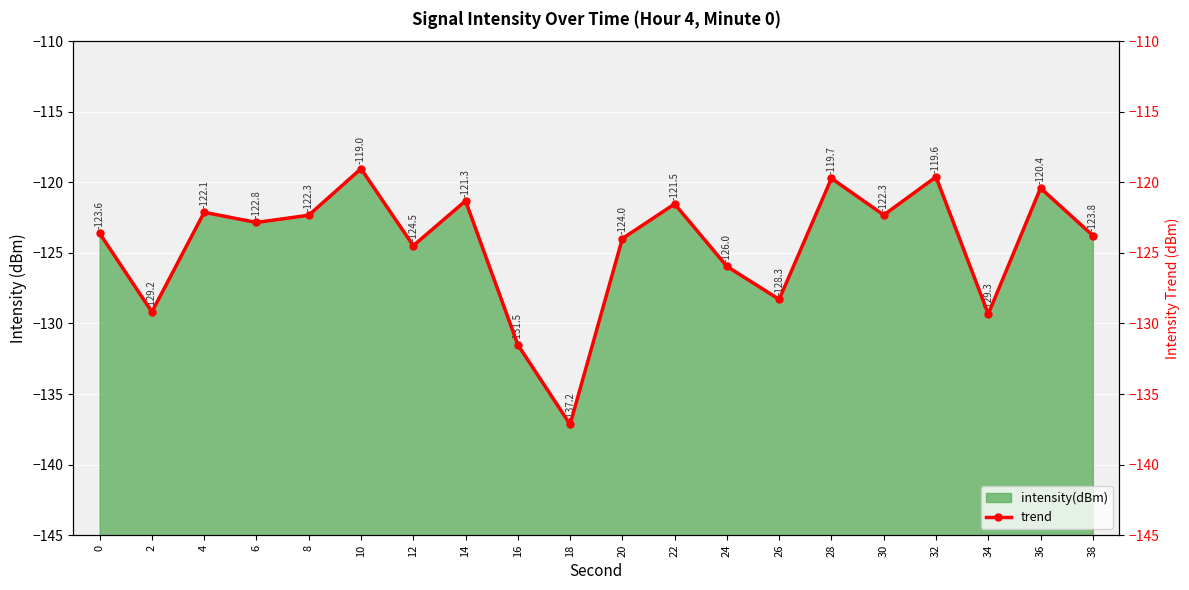

What is the smallest value displayed?

-137.2